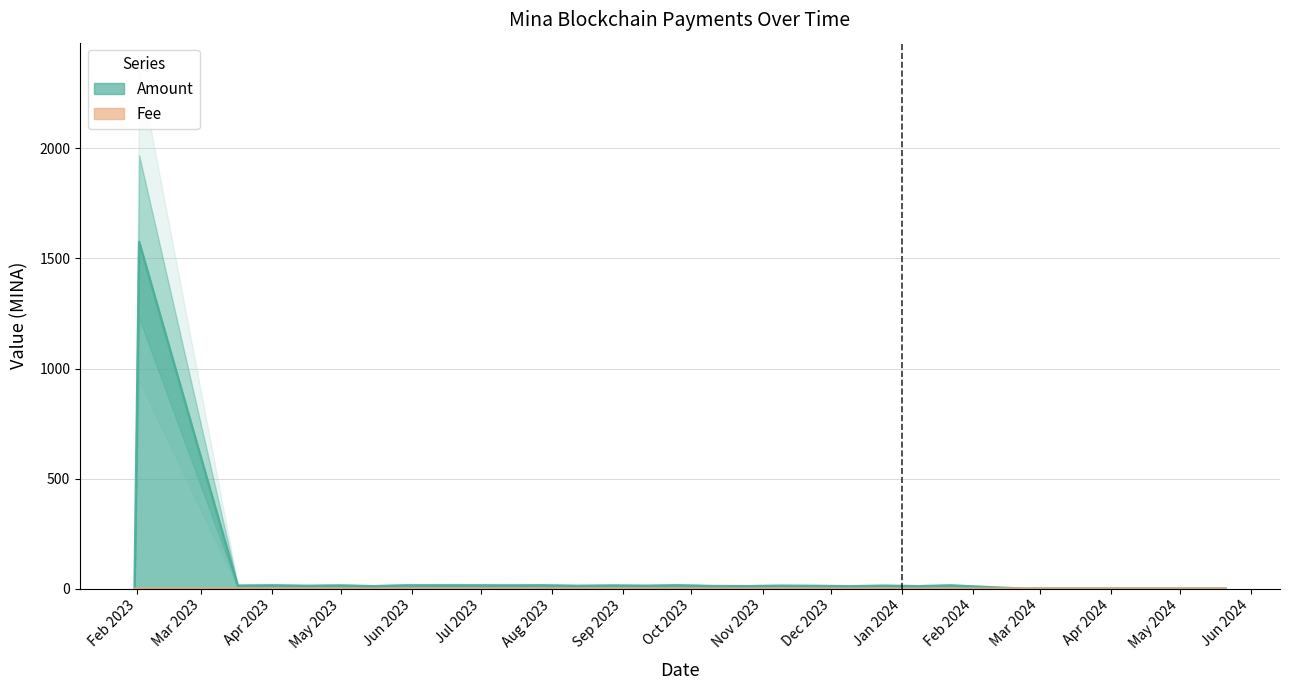

True or false: Fee and Amount intersect in this chart.

False